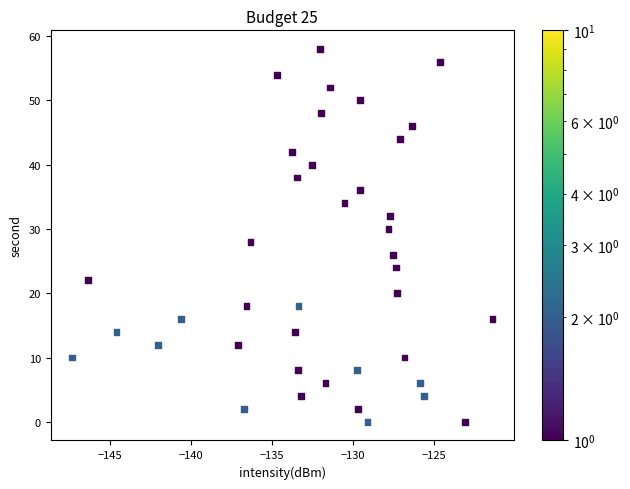

What is the range of Y values (max minus min)?

58